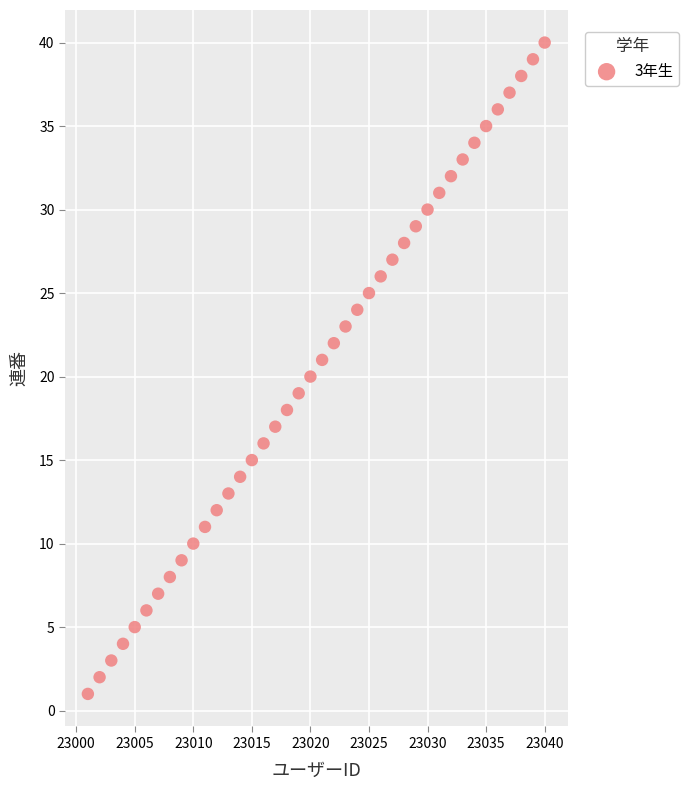

What is the range of Y values (max minus min)?

39